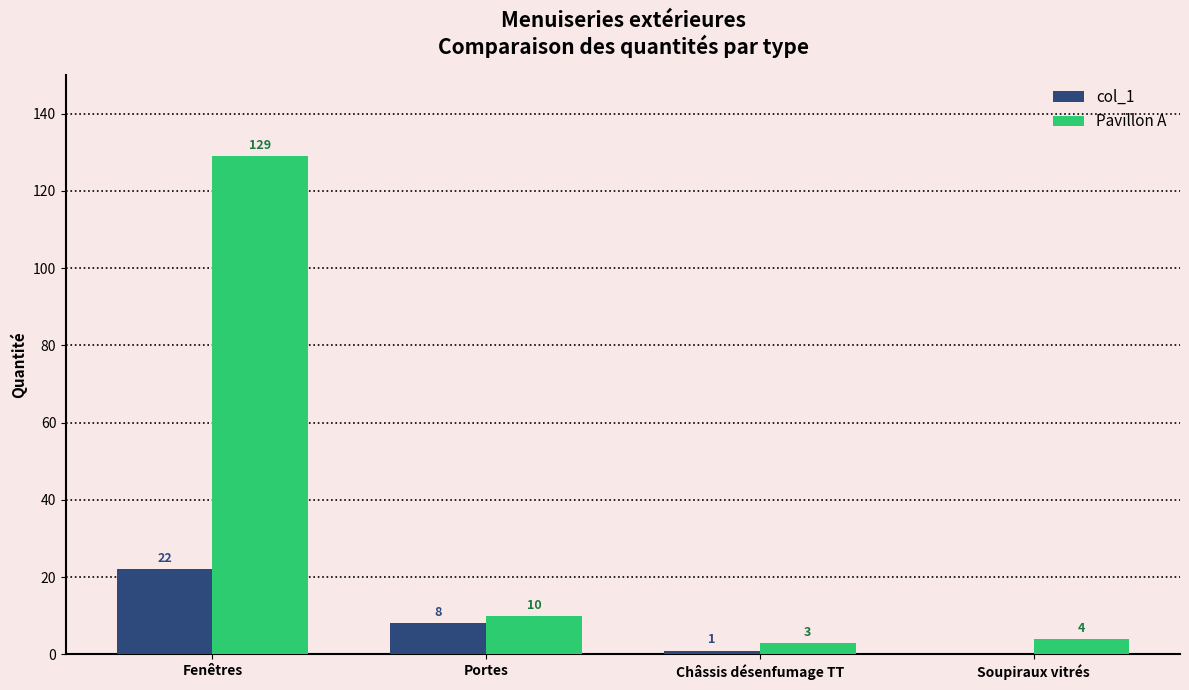

Reading left to right, transcribe all the data shown in this chart.

col_1: Fenêtres=22	Portes=8	Châssis désenfumage TT=1	Soupiraux vitrés=0
Pavillon A: Fenêtres=129	Portes=10	Châssis désenfumage TT=3	Soupiraux vitrés=4